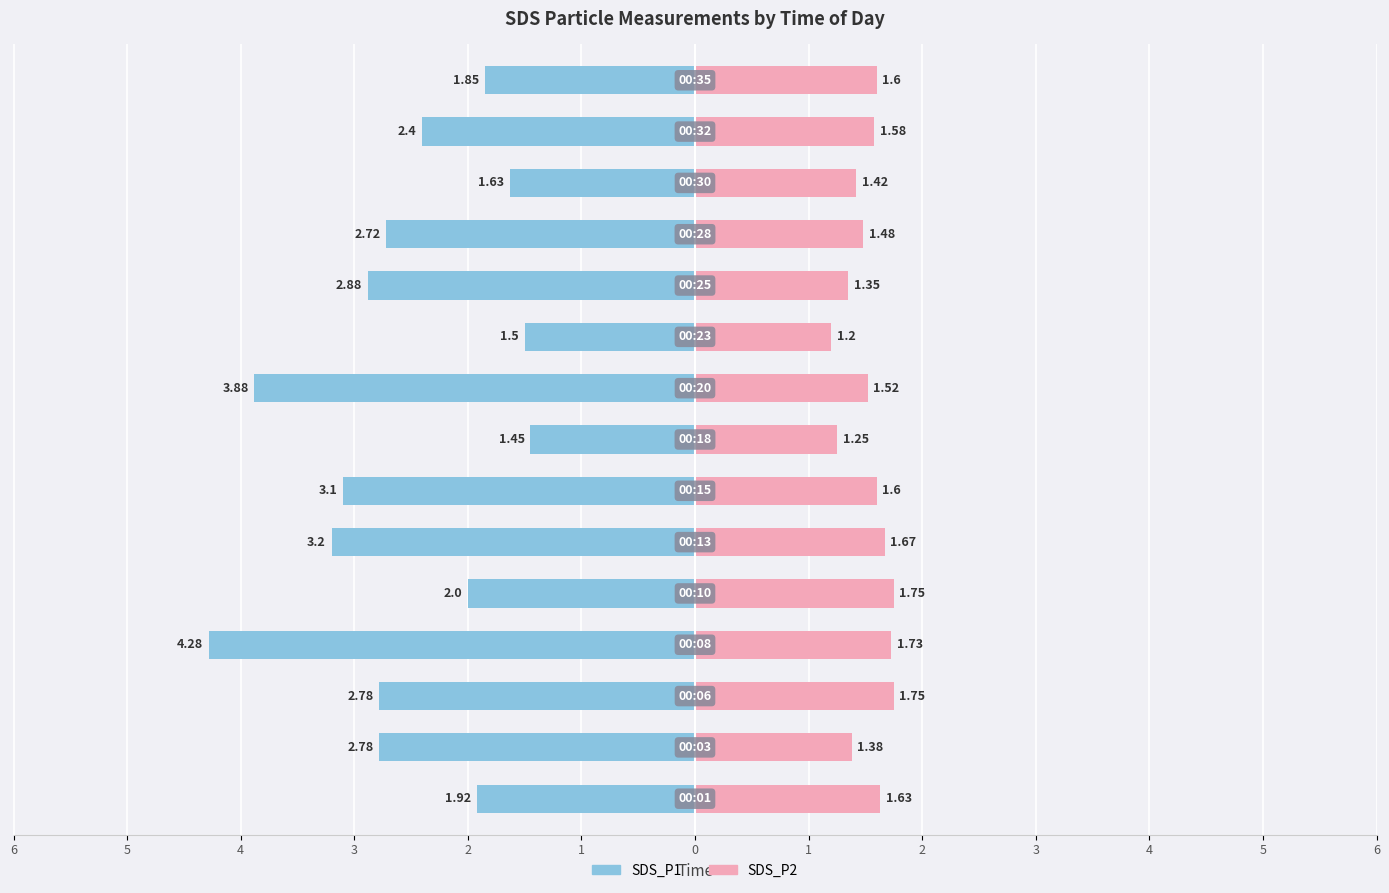

What value does the SDS_P2 series have at 0?

1.6